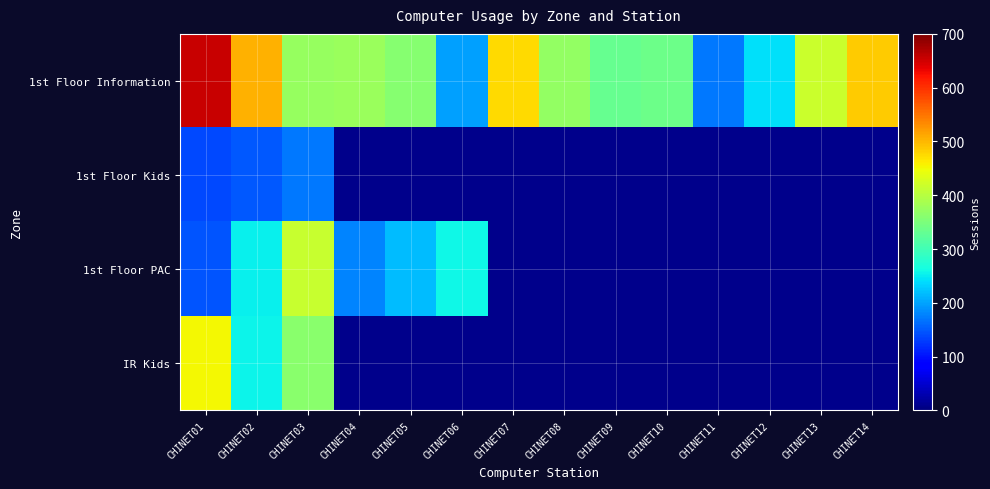

At which label does 1st Floor Information reach its minimum?

CHINET11